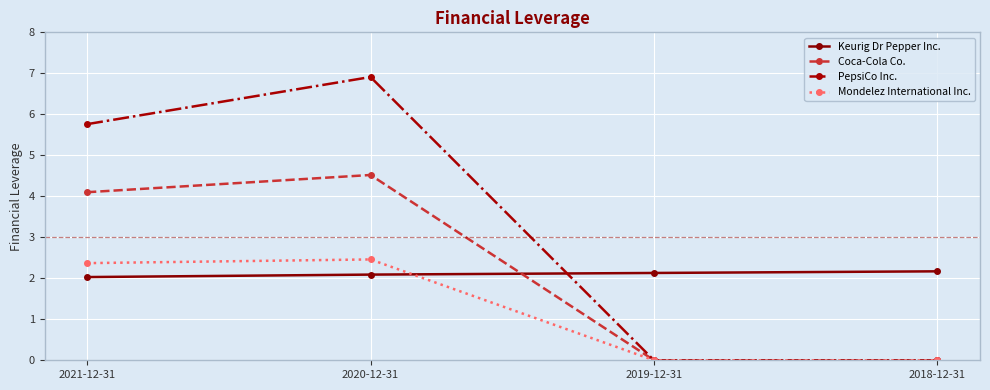

What is the difference between the highest and lowest values at 2018-12-31?

2.2